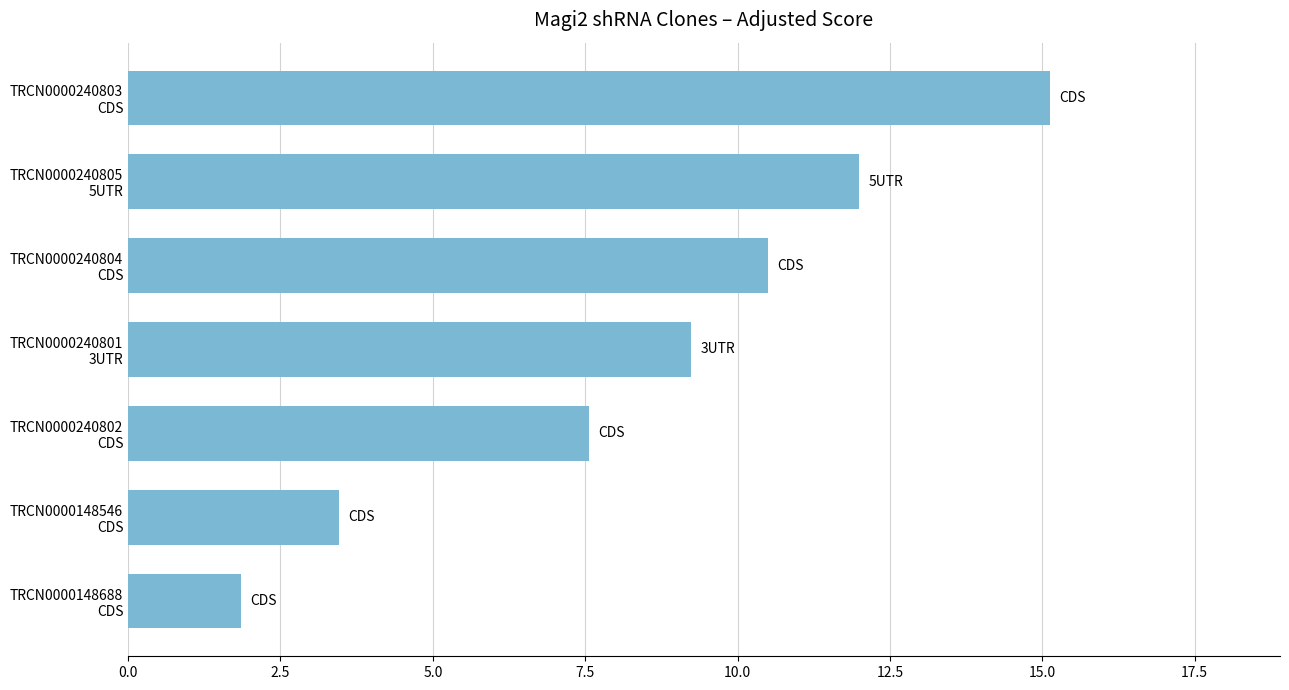

What is the minimum value shown in the chart?

1.8